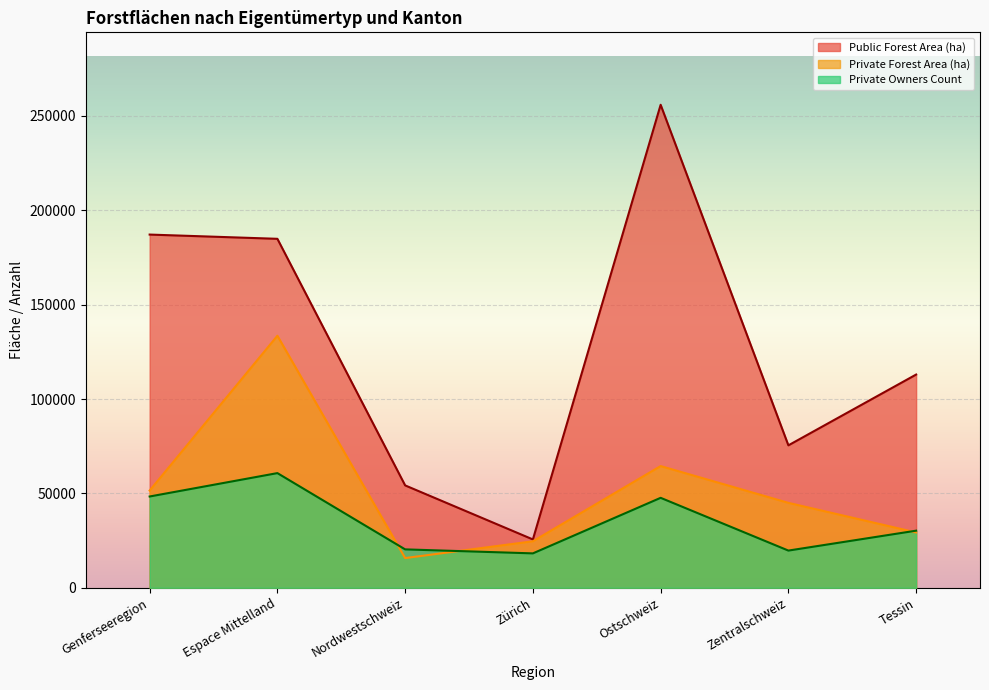

What is the total value across all series at Zürich?

68469